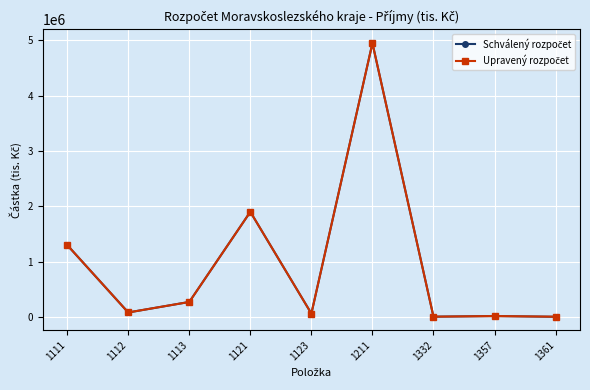

How many data points does each series have?

9